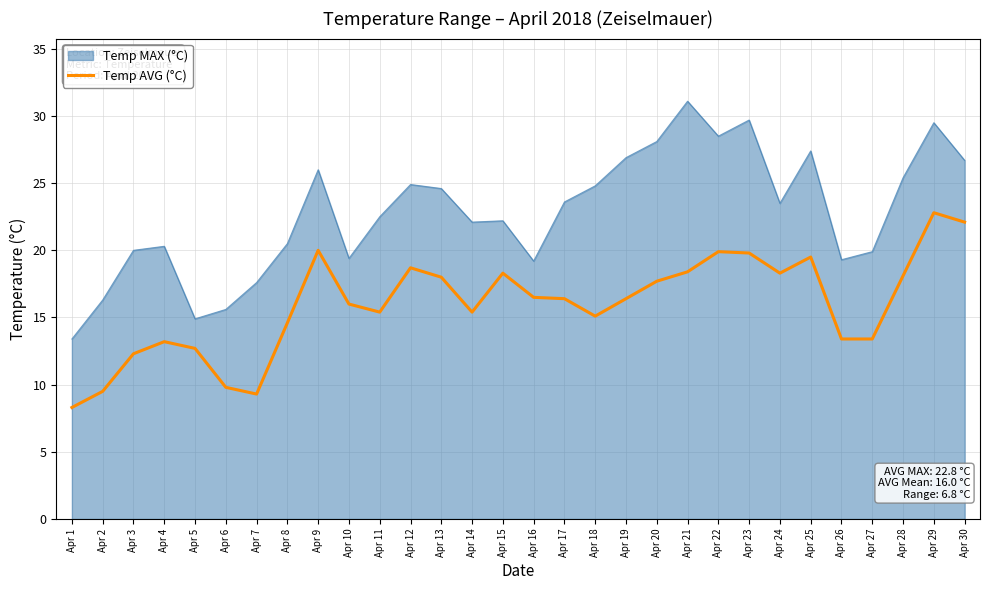

True or false: Temp AVG (°C) and Temp MAX (°C) intersect in this chart.

False